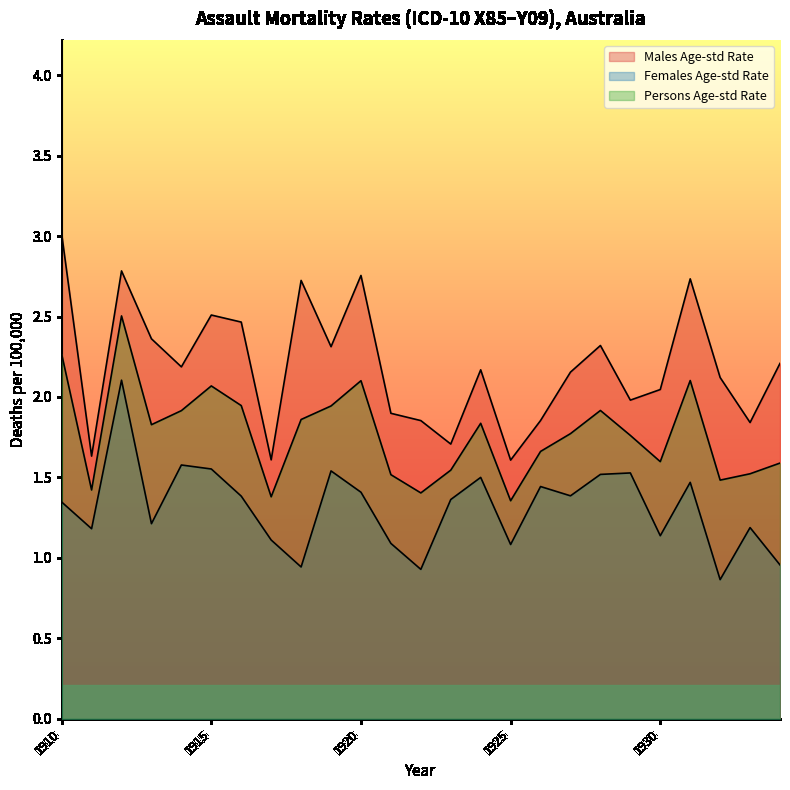

True or false: Persons Age-std Rate has a value of 1.4 at 1911.

True